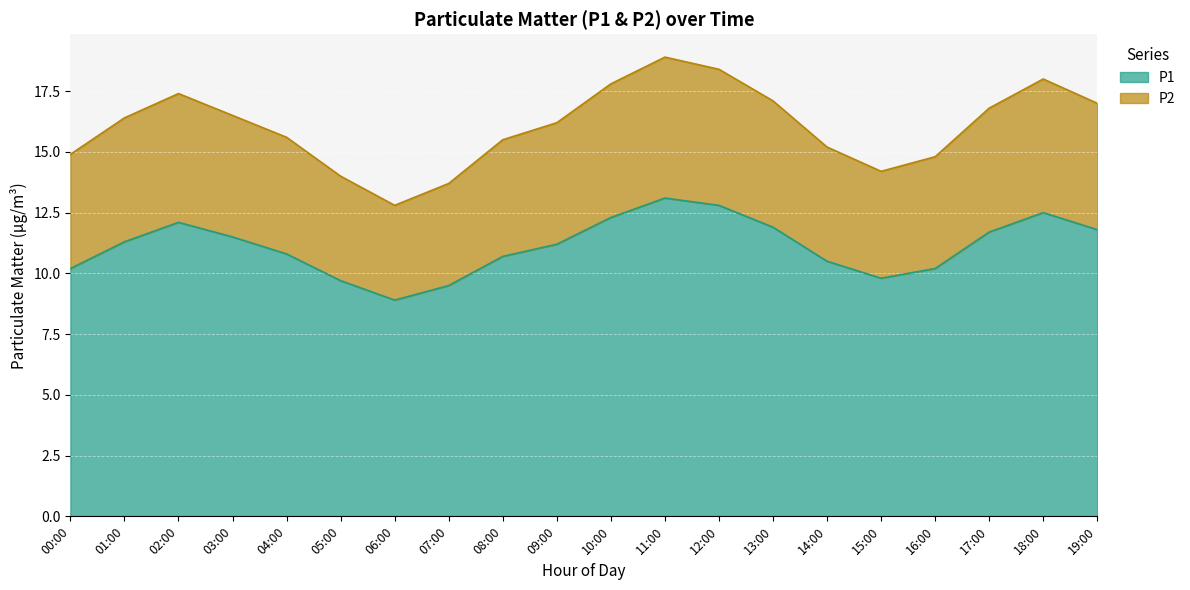

Is it true that P2 equals 16.8 at 17:00?

True